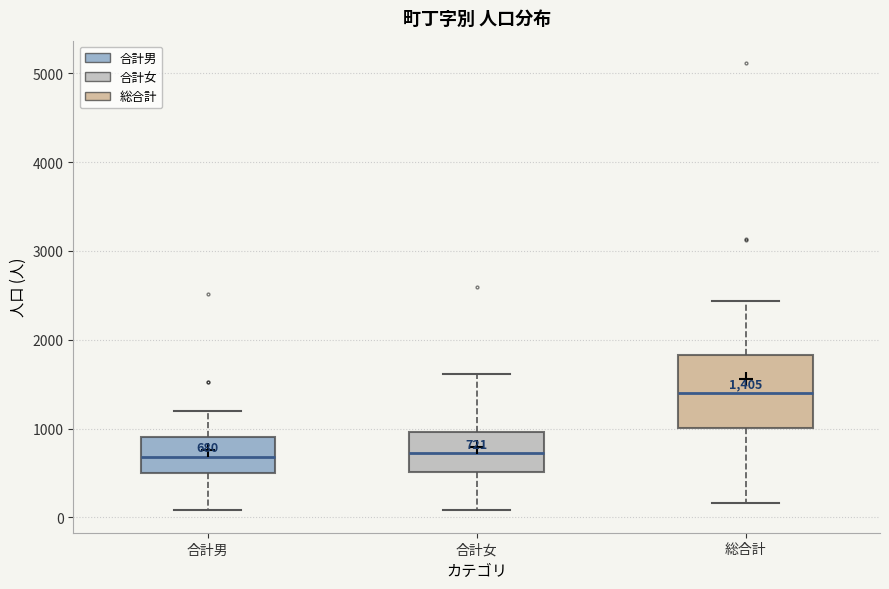

Comparing the boxes themselves (not the whiskers), which one is the tallest?

総合計